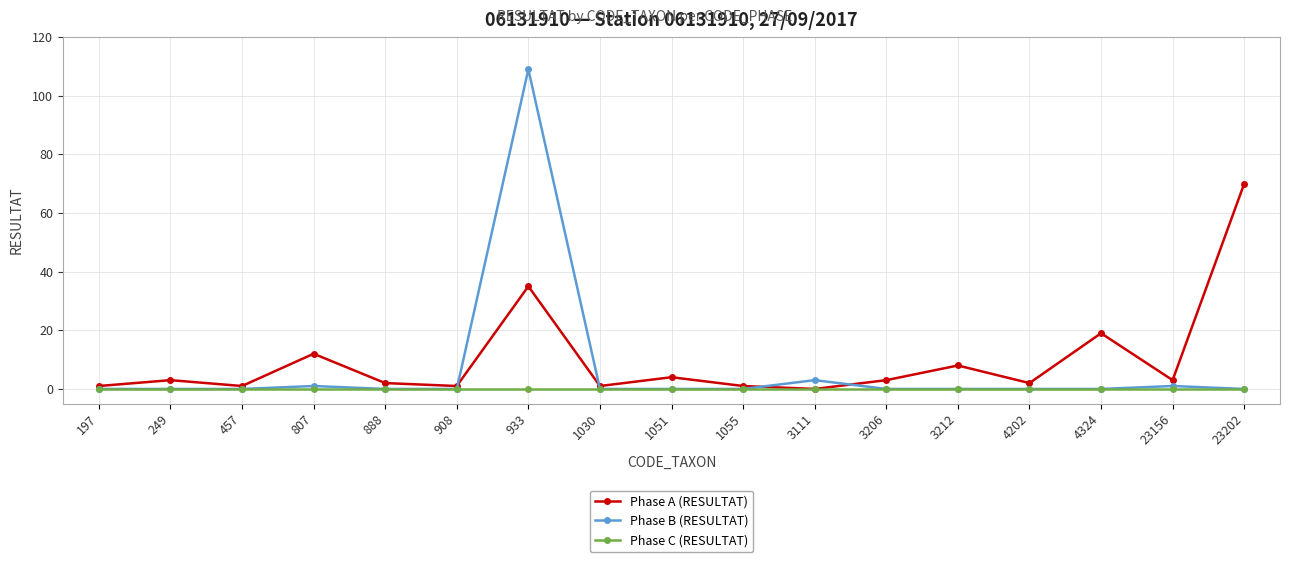

Count the number of categories in the chart.

17